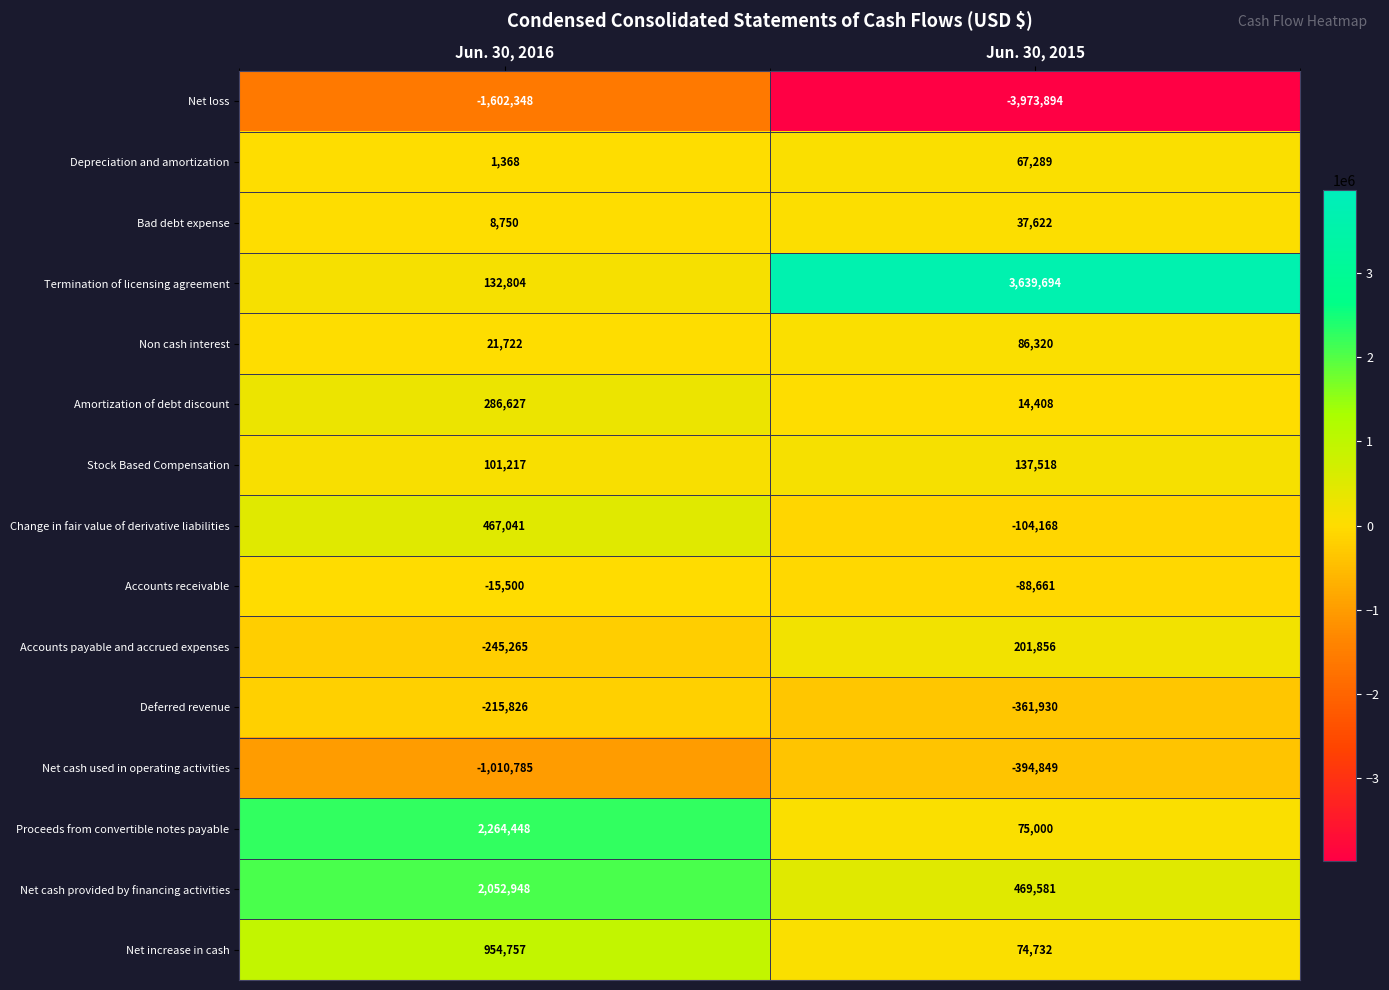

What is the difference between the maximum and minimum values in the Non cash interest series?

64598